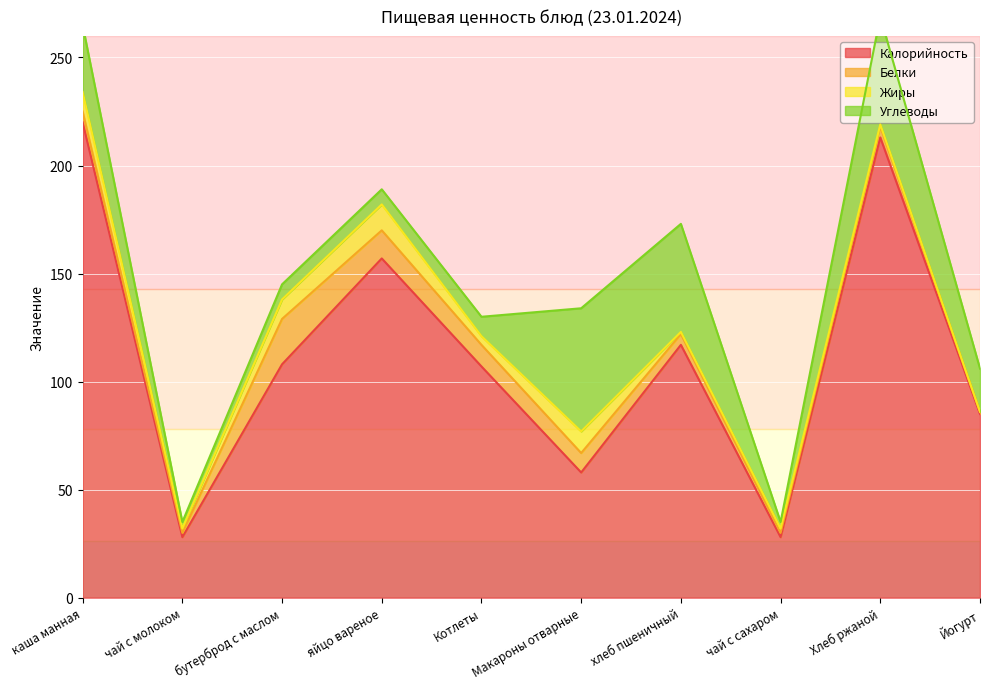

How many values in the Жиры series exceed 4?

4